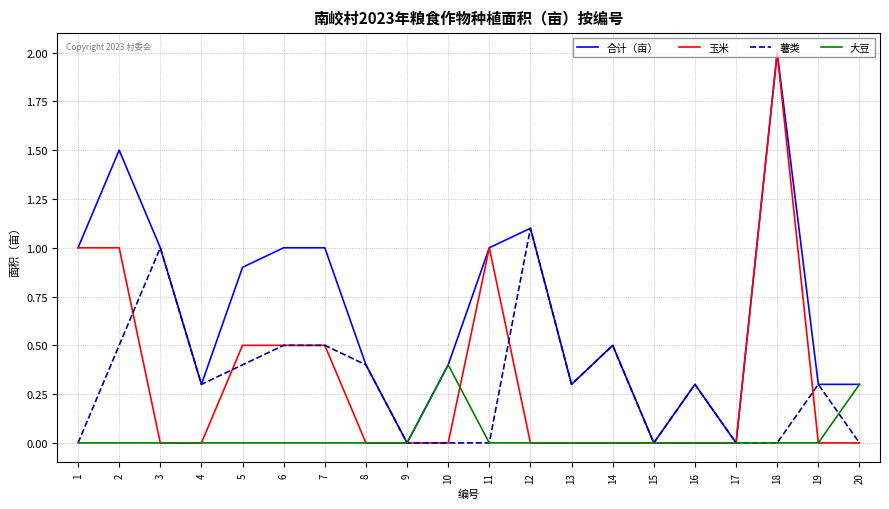

Reading left to right, what are all the values shown in this chart?

合计（亩）: 1.0	1.5	1.0	0.3	0.9	1.0	1.0	0.4	0.0	0.4	1.0	1.1	0.3	0.5	0.0	0.3	0.0	2.0	0.3	0.3
玉米: 1.0	1.0	0.0	0.0	0.5	0.5	0.5	0.0	0.0	0.0	1.0	0.0	0.0	0.0	0.0	0.0	0.0	2.0	0.0	0.0
薯类: 0.0	0.5	1.0	0.3	0.4	0.5	0.5	0.4	0.0	0.0	0.0	1.1	0.3	0.5	0.0	0.3	0.0	0.0	0.3	0.0
大豆: 0.0	0.0	0.0	0.0	0.0	0.0	0.0	0.0	0.0	0.4	0.0	0.0	0.0	0.0	0.0	0.0	0.0	0.0	0.0	0.3